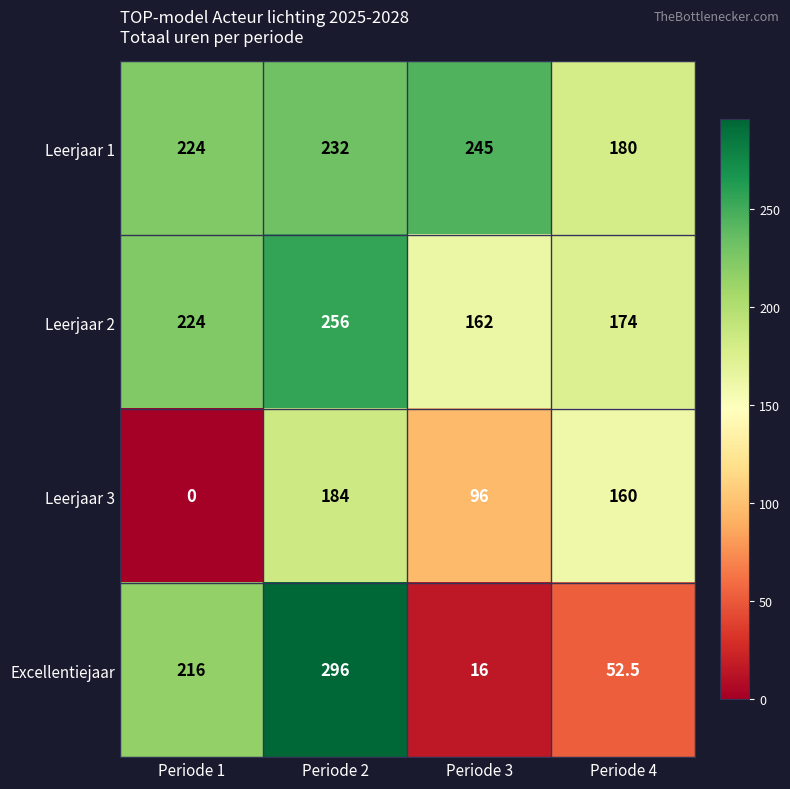

Which label corresponds to the smallest value in the chart?

Periode 1